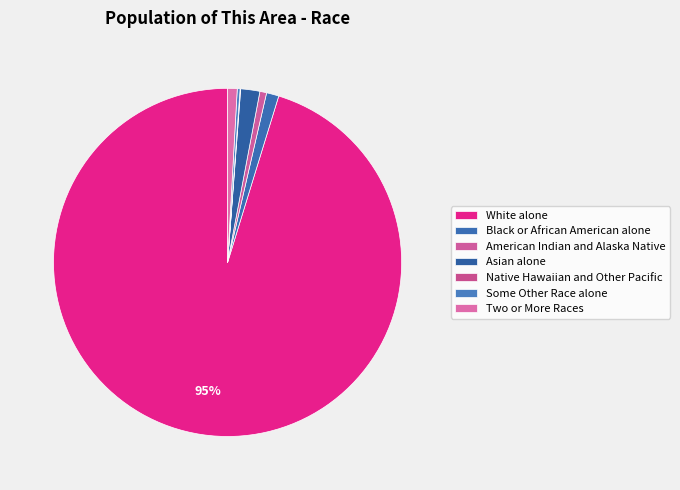

To the nearest percent, what is the difference between the largest and smallest slice percentages?

95%